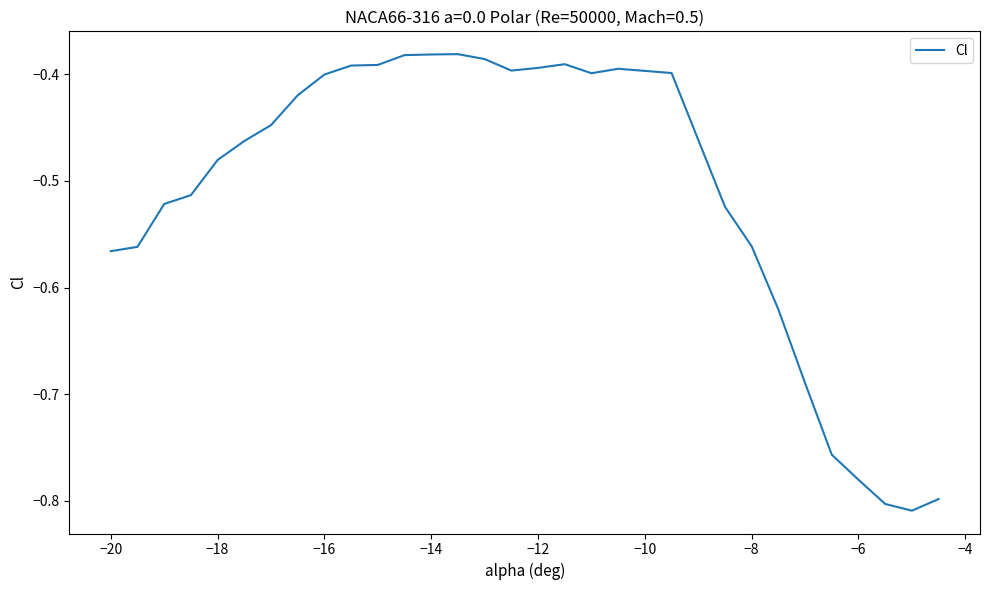

True or false: the data shows -0.3 at −8.

False